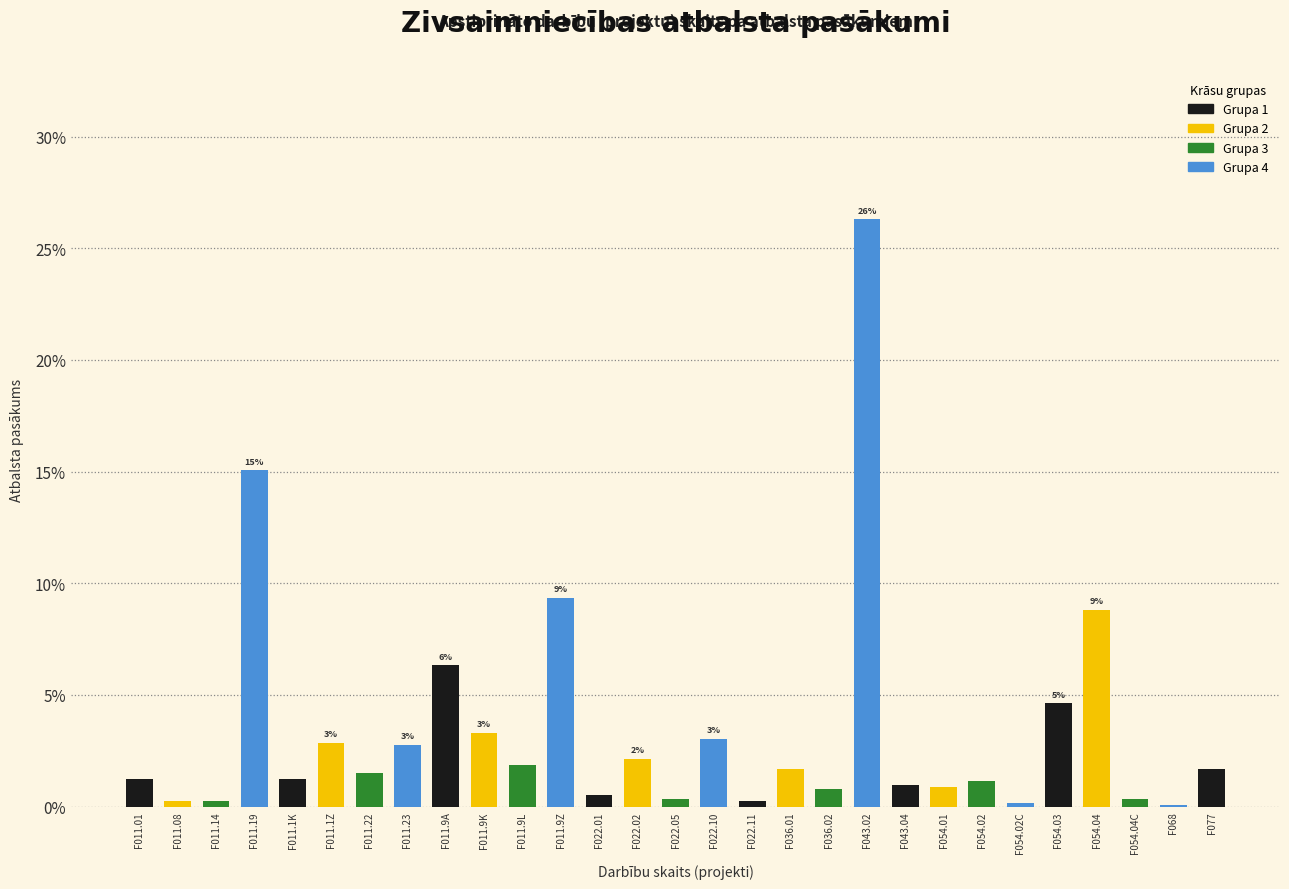

Are the bars horizontal?

No